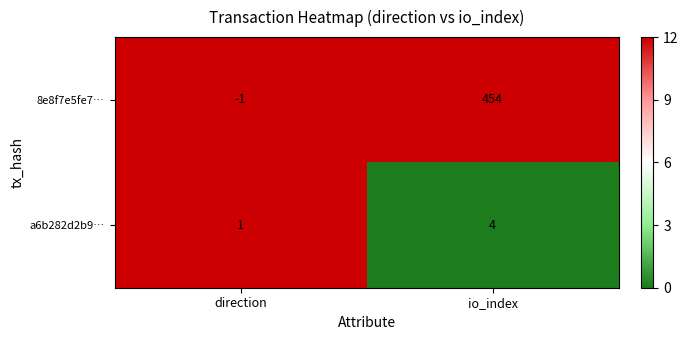

Which label corresponds to the largest value in the chart?

io_index